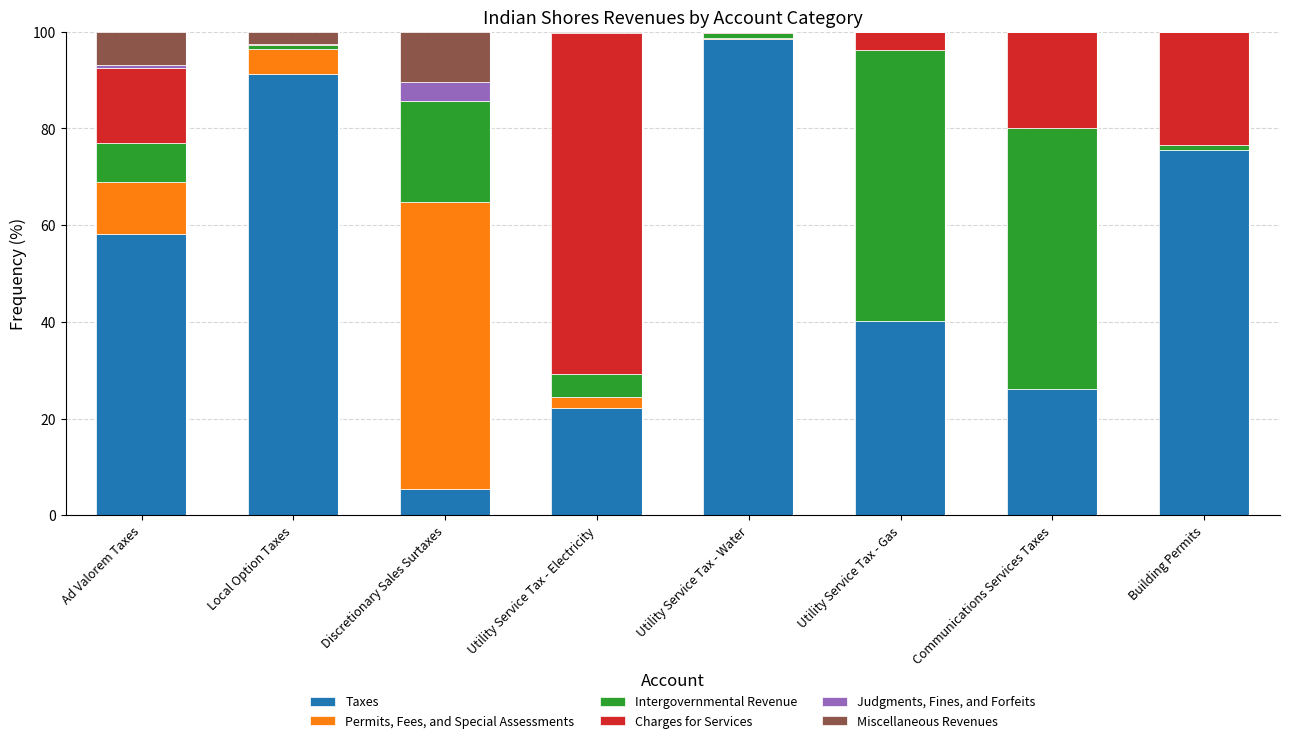

Which series changed the most between Local Option Taxes and Discretionary Sales Surtaxes?

Taxes